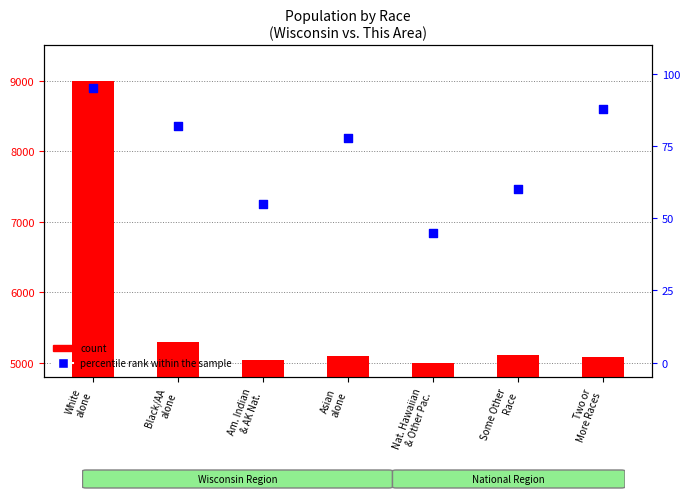

What is the total value across all series at Am. Indian
& AK Nat.?

5098.0